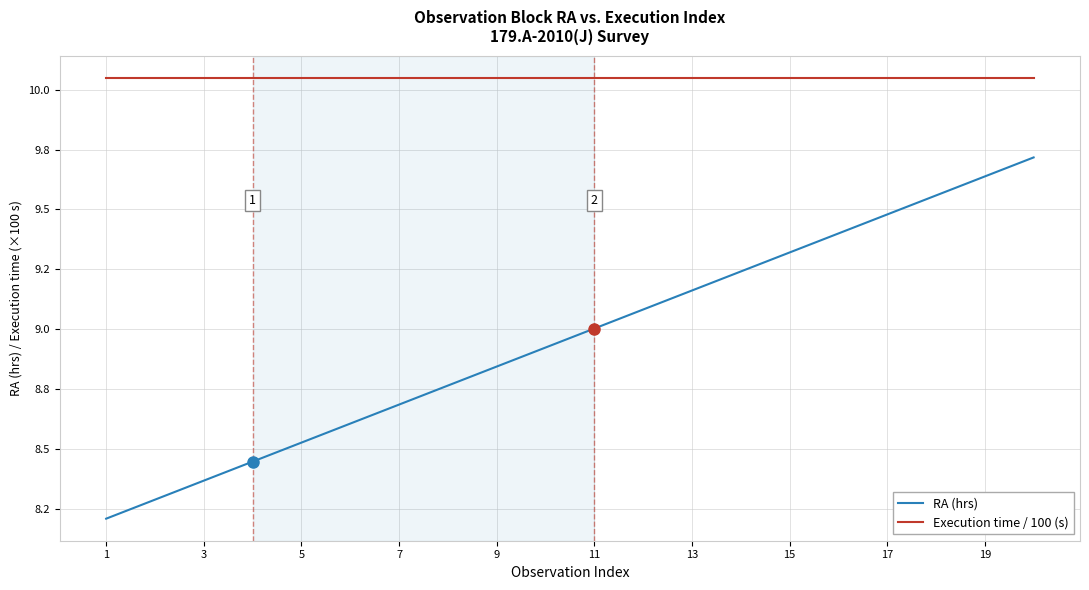

True or false: Execution time / 100 (s) and RA (hrs) cross at least once.

False